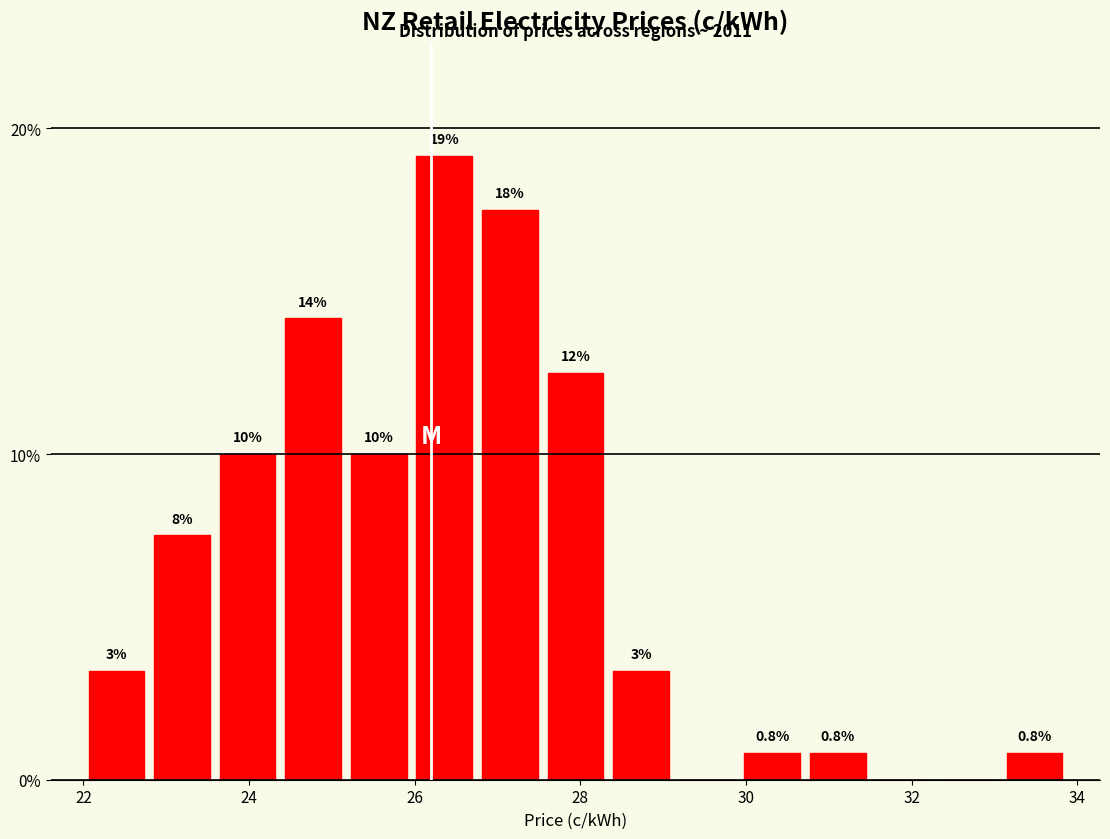

Around what value on the x-axis is the tallest bar? Give the approximate position of its centre, as read against the axis.

26.4